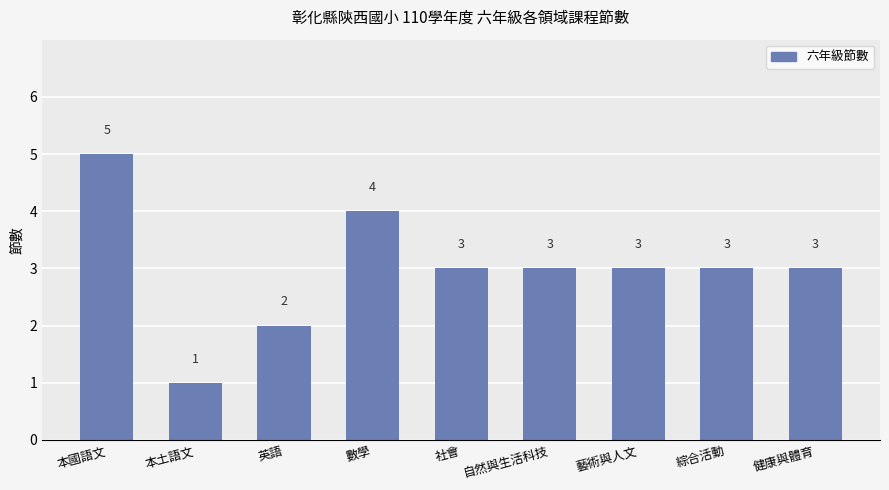

Are the bars grouped side by side (vs. stacked)?

No